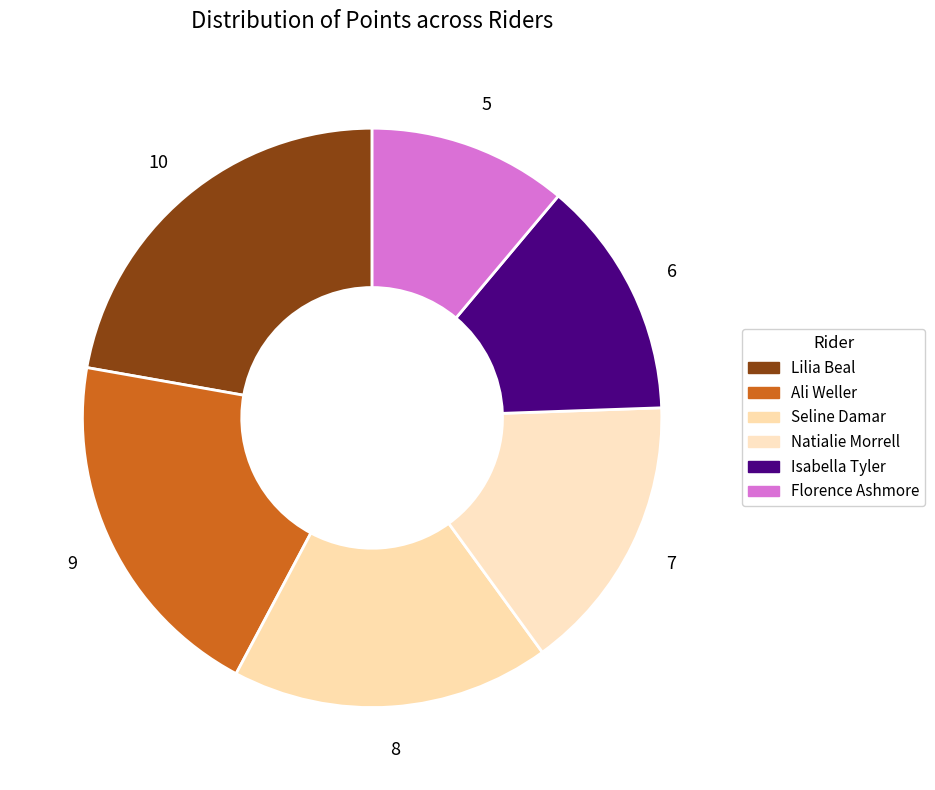

True or false: Natialie Morrell accounts for 29% of the total.

False